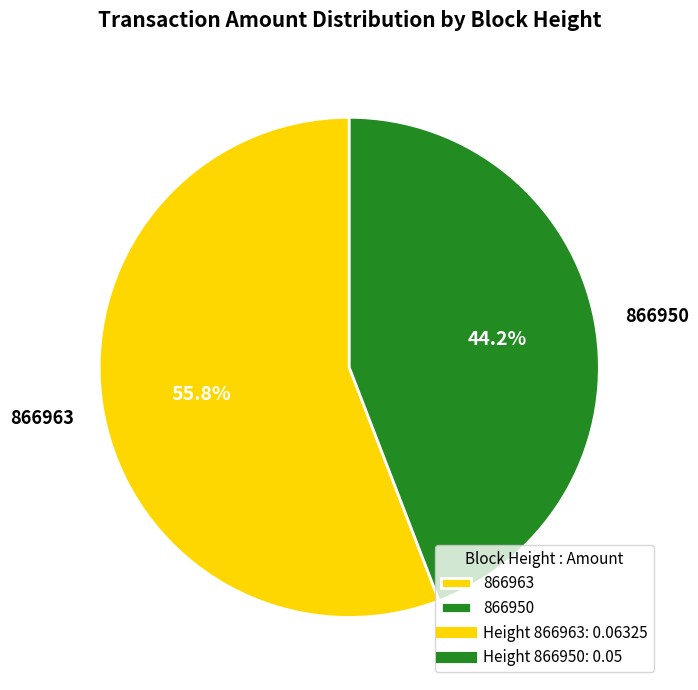

Does 866963 represent more than half of the total?

Yes